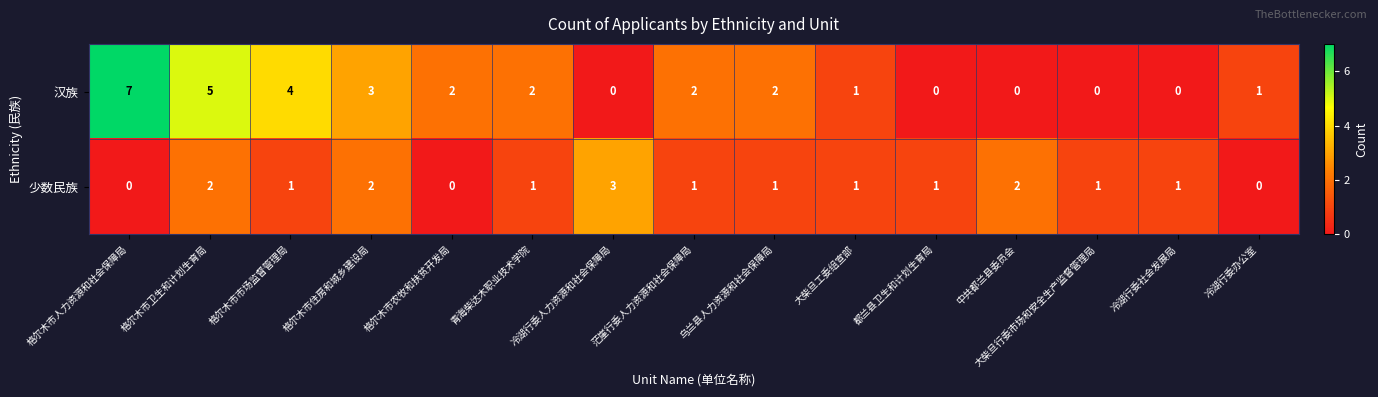

At which label is 汉族 closest to 3?

格尔木市住房和城乡建设局